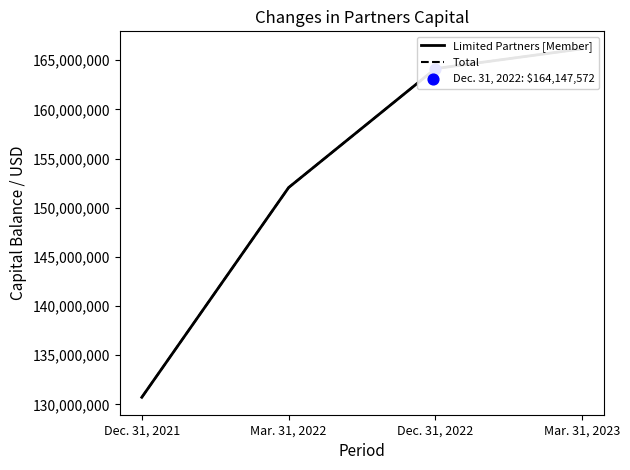

What is the total value across all series at Mar. 31, 2022?

304105416